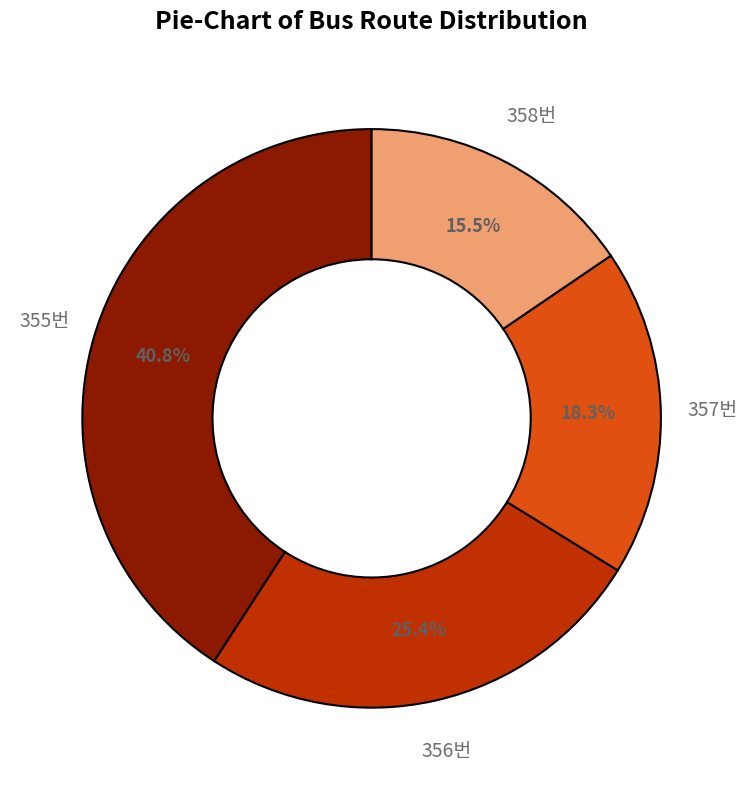

To the nearest percent, what is the average slice percentage?

25%